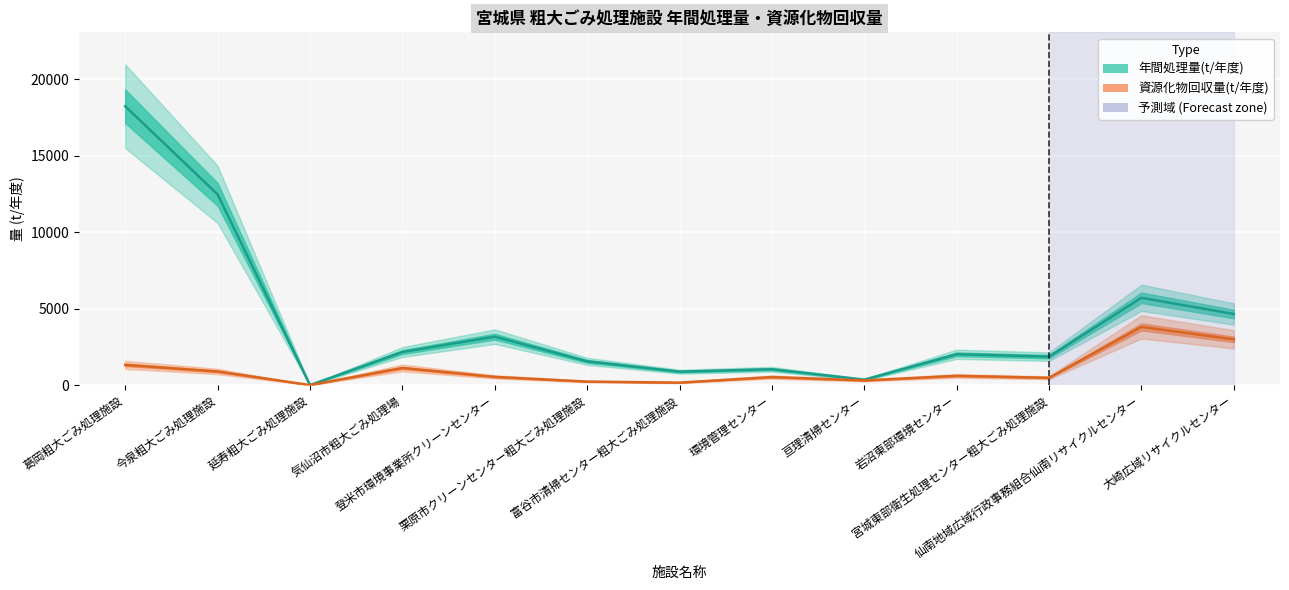

What is the difference between the 資源化物回収量(t/年度) values at 気仙沼市粗大ごみ処理場 and 仙南地域広域行政事務組合仙南リサイクルセンター?

2686